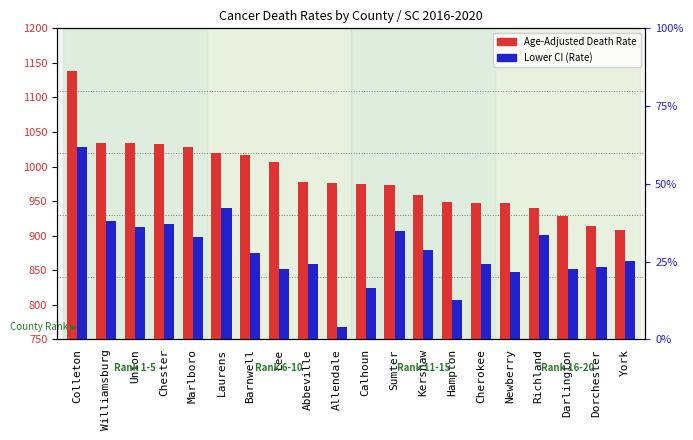

List the series in order of their peak value, highest first.

Age-Adjusted Death Rate, Lower CI (Rate)